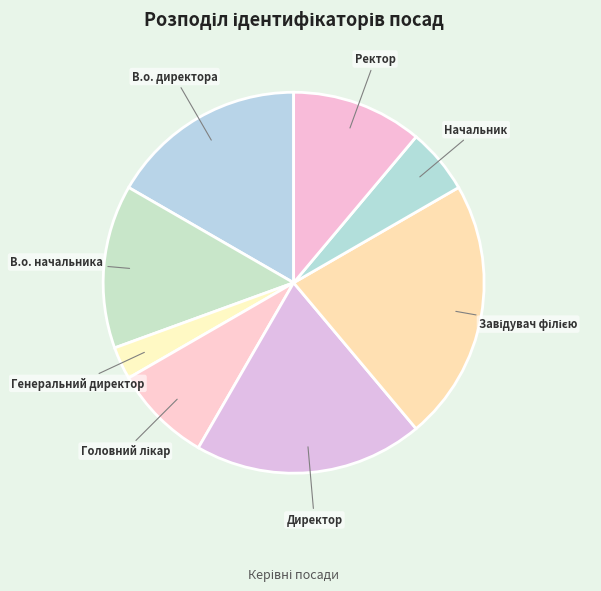

Does any single category account for the majority?

No